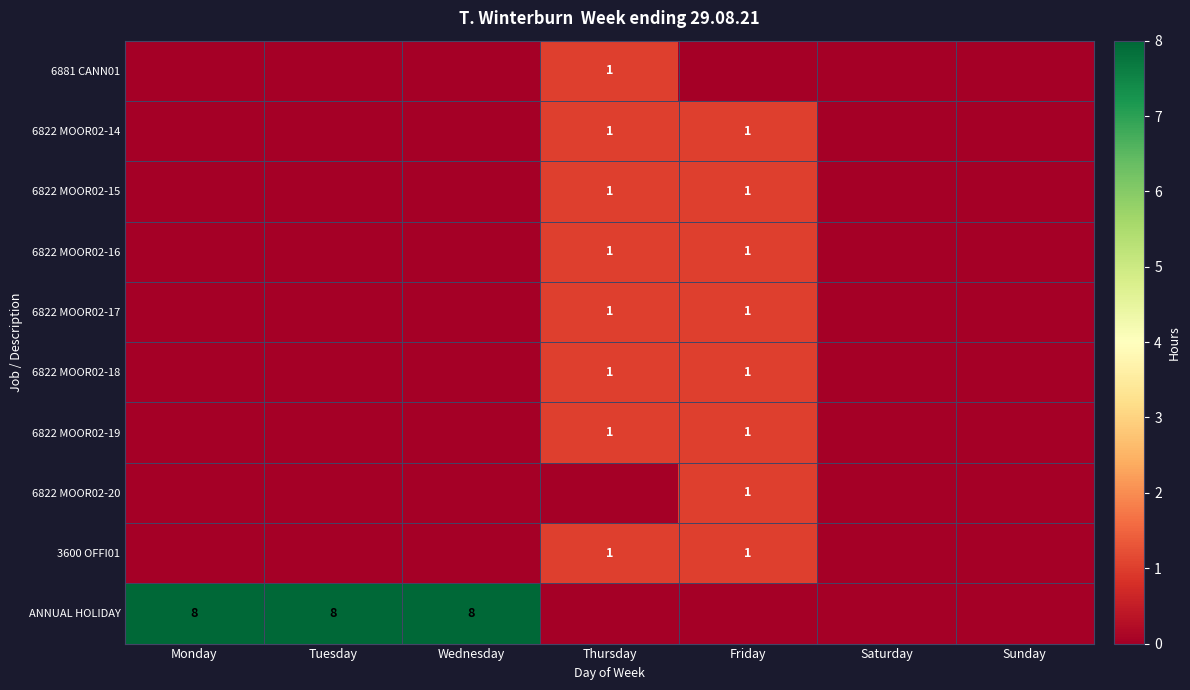

The value of 6822 MOOR02-15 at Sunday is 0. True or false?

True